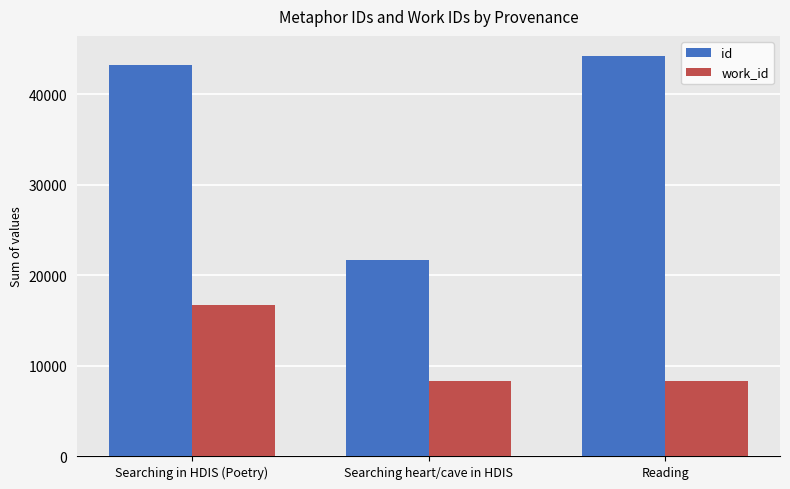

Is the value of work_id at Searching in HDIS (Poetry) greater than the value of id at Reading?

No